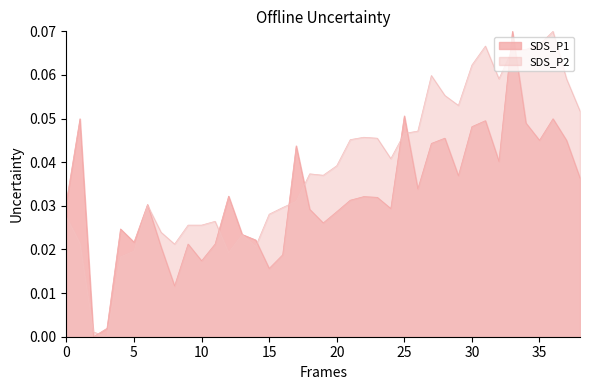

Reading left to right, extract all data points from this chart.

SDS_P1: 0.0	0.0	0.0	0.0	0.0	0.0	0.0	0.0	0.0	0.0	0.0	0.0	0.0	0.0	0.0	0.0	0.0	0.0	0.0	0.0	0.0	0.0	0.0	0.0	0.0	0.1	0.0	0.0	0.0	0.0	0.0	0.0	0.0	0.1	0.0	0.0	0.0	0.0	0.0
SDS_P2: 0.0	0.0	0.0	0.0	0.0	0.0	0.0	0.0	0.0	0.0	0.0	0.0	0.0	0.0	0.0	0.0	0.0	0.0	0.0	0.0	0.0	0.0	0.0	0.0	0.0	0.0	0.0	0.1	0.1	0.1	0.1	0.1	0.1	0.1	0.1	0.1	0.1	0.1	0.1